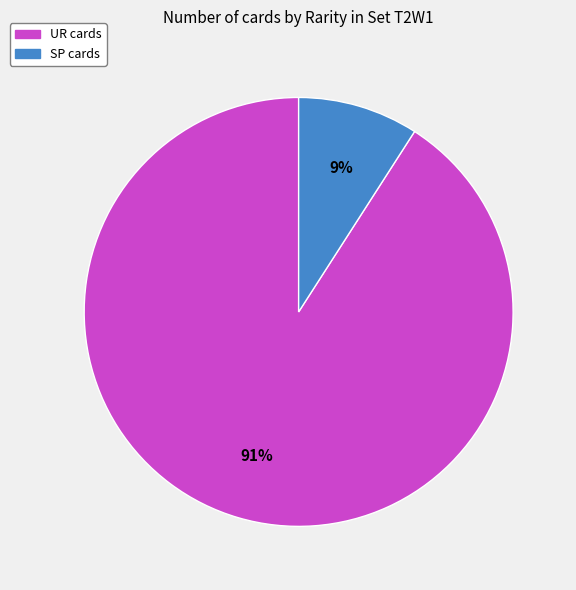

Rank the categories by value from lowest to highest.

SP, UR